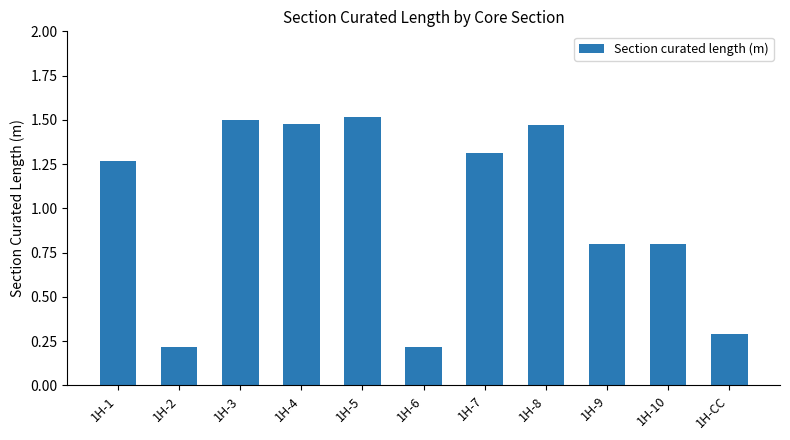

Where does the data first go above 1?

1H-1